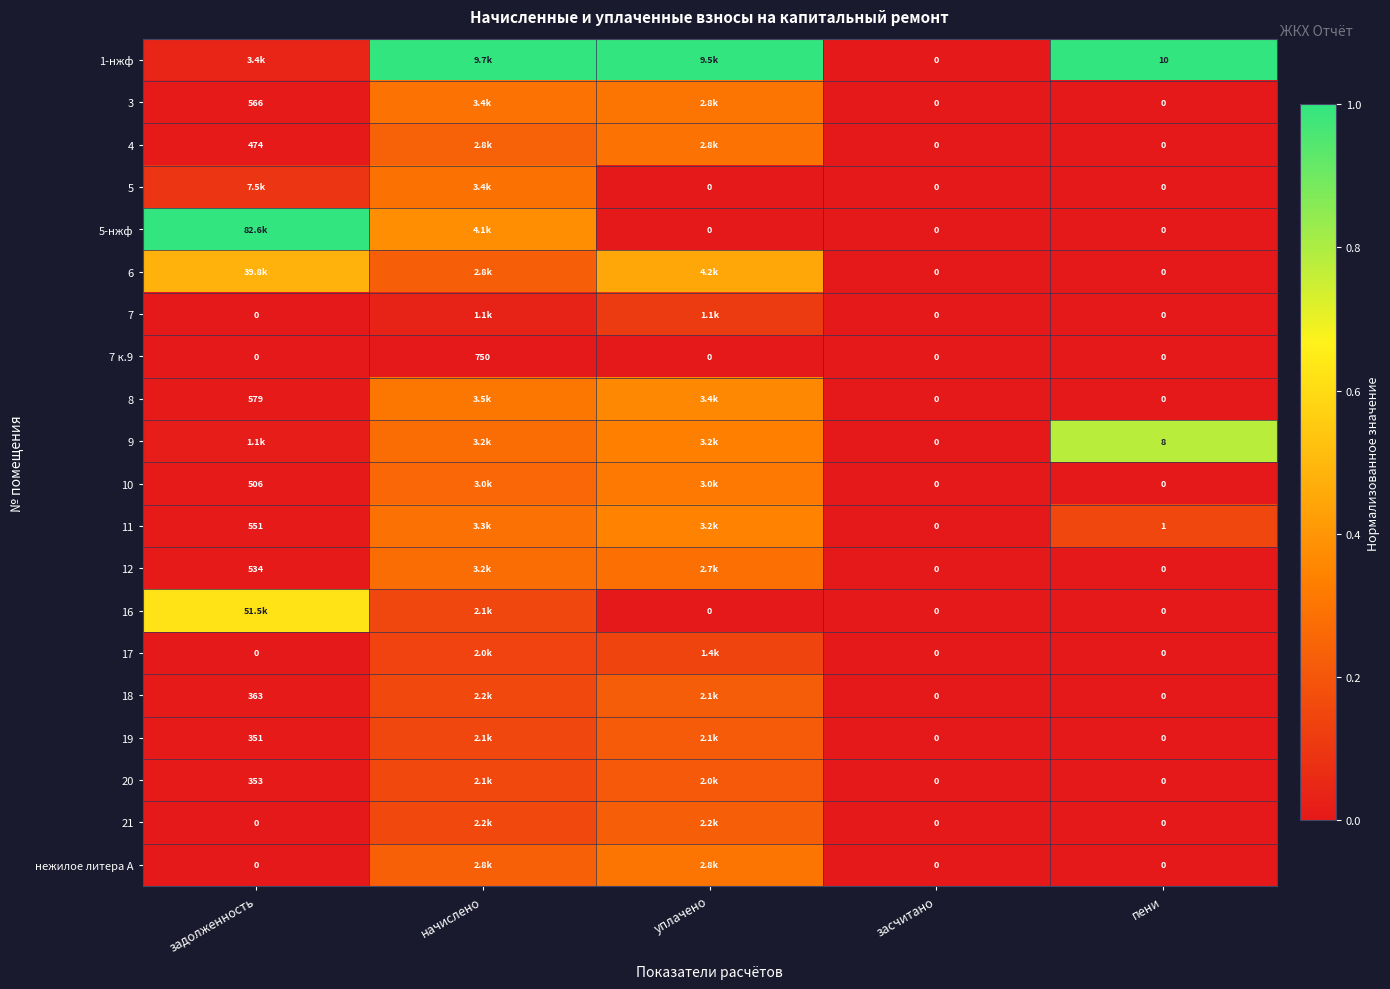

The value of 21 at задолженность is 0.1. True or false?

False